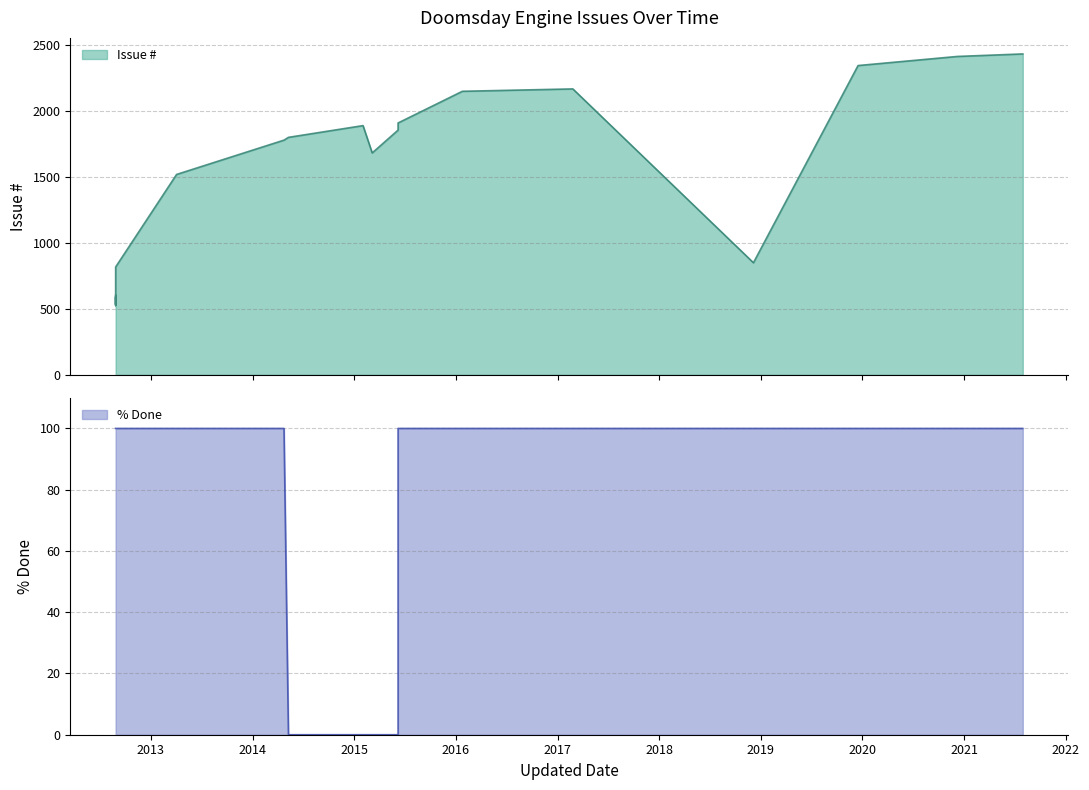

What is the difference between the second highest and minimum values in the % Done series?

100